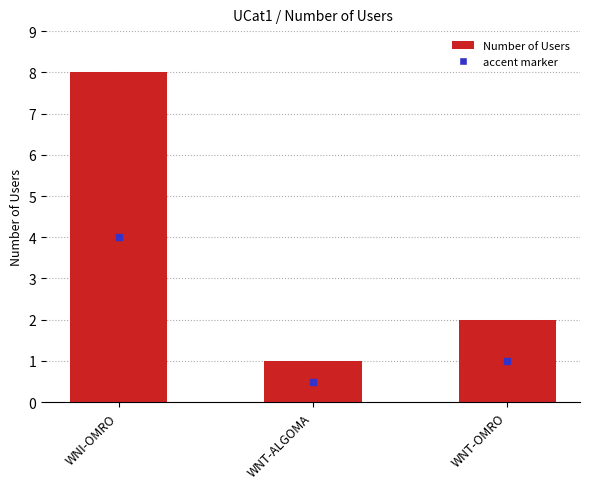

What is the average value?

4